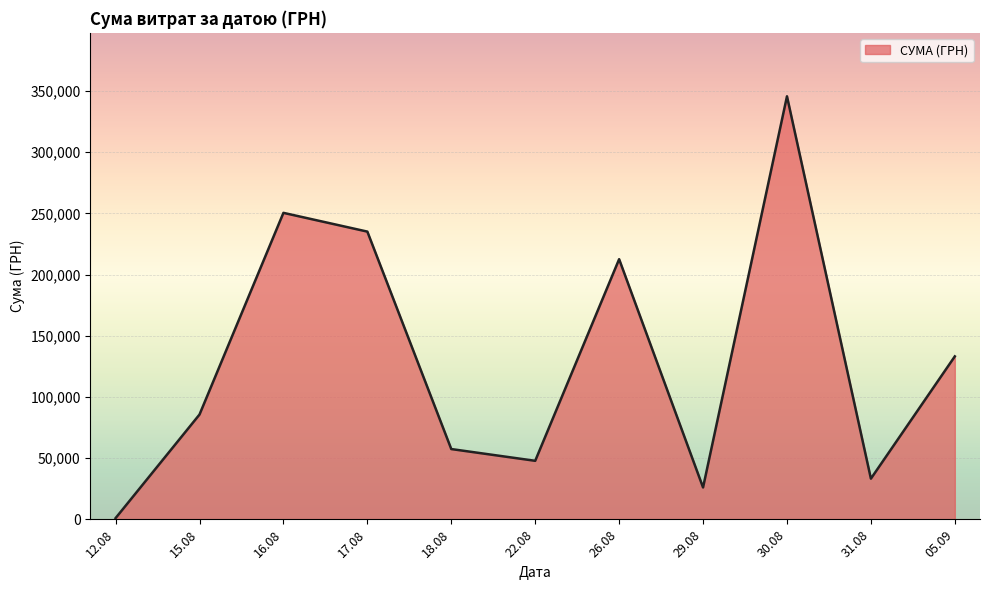

What is the difference between the maximum and minimum values?

344689.0